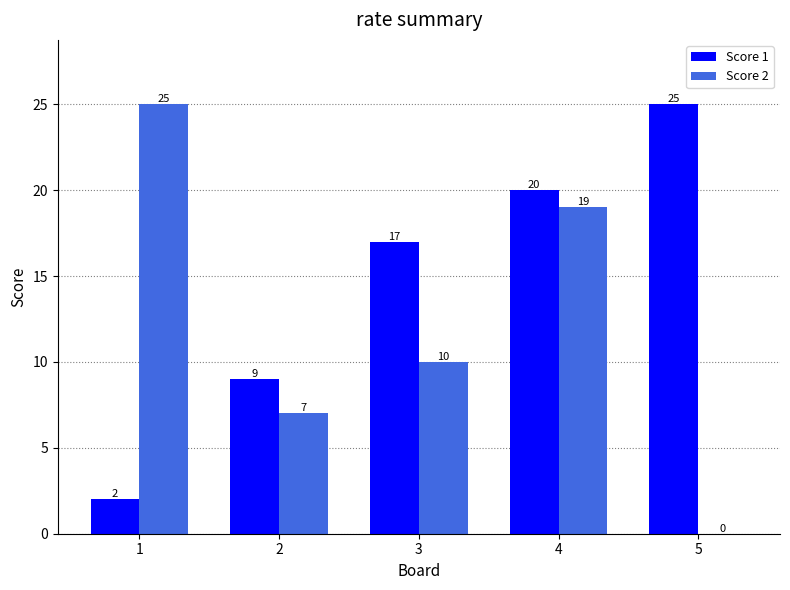

Read the Score 1 value at 3.

17